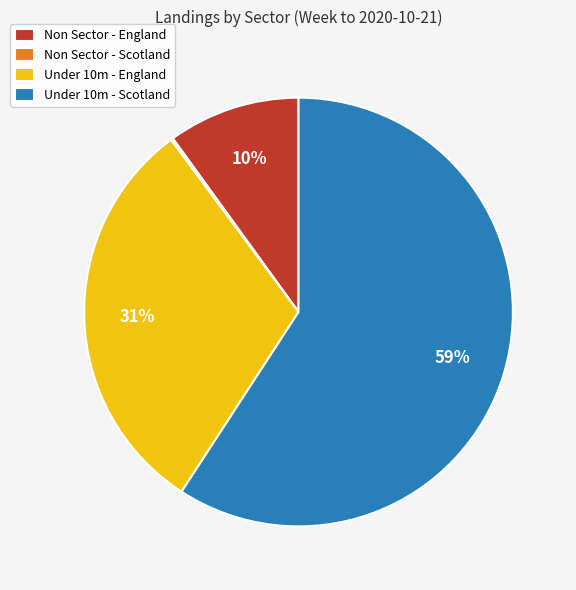

What percentage is the Under 10m - England slice, to the nearest percent?

31%